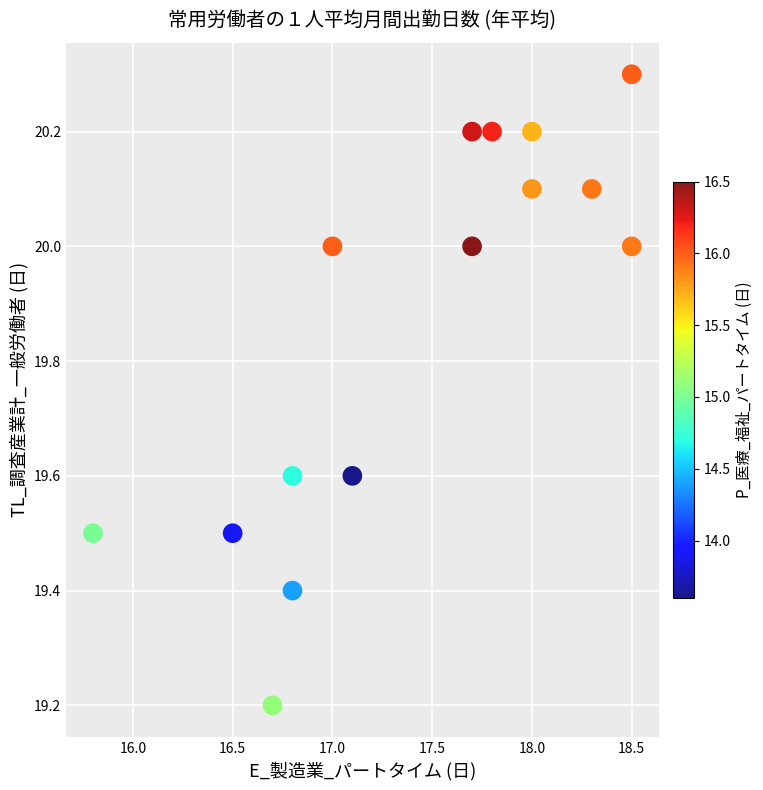

What Y value in the scatter plot is closest to 19?

19.2